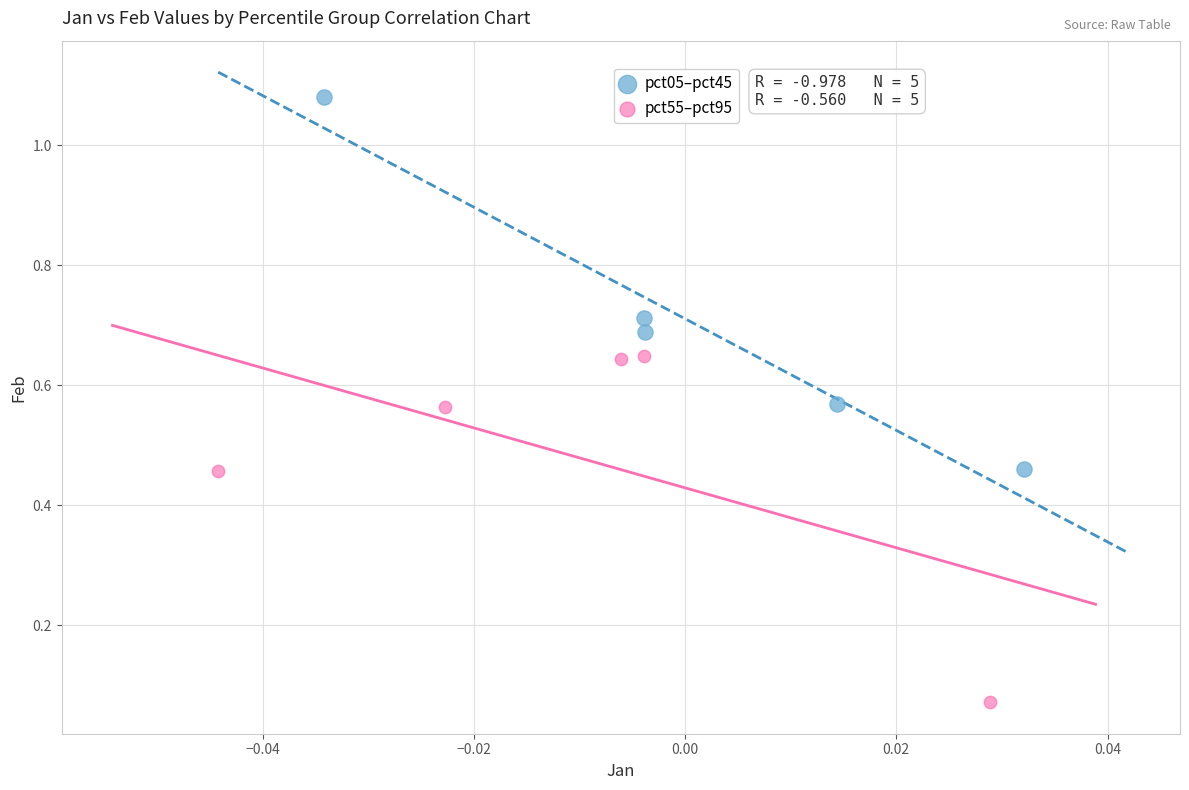

Which series reaches the minimum Y coordinate?

pct55–pct95